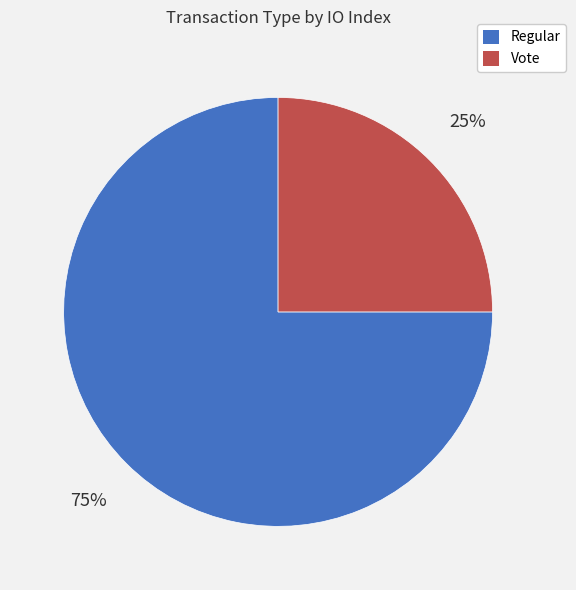

Does any single category account for the majority?

Yes